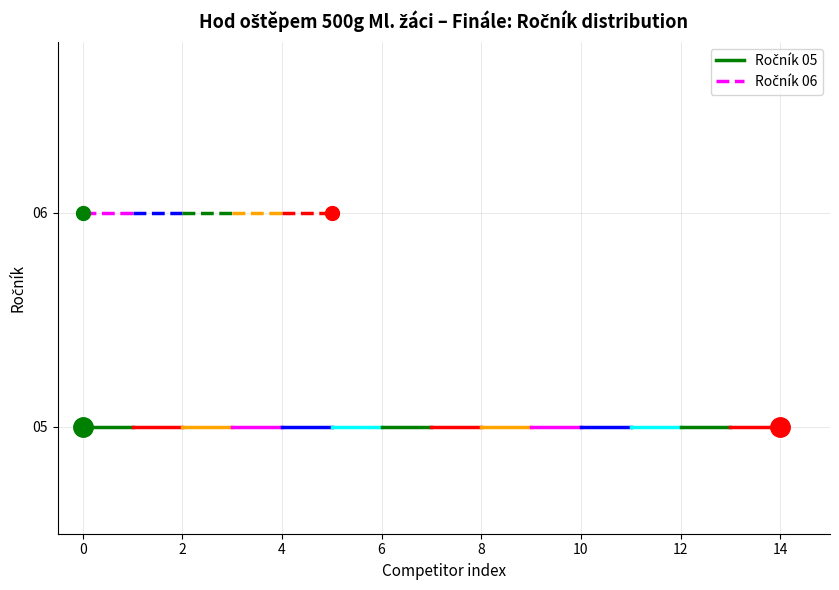

List the labels in order of Ročník 05 value, smallest first.

0, 2